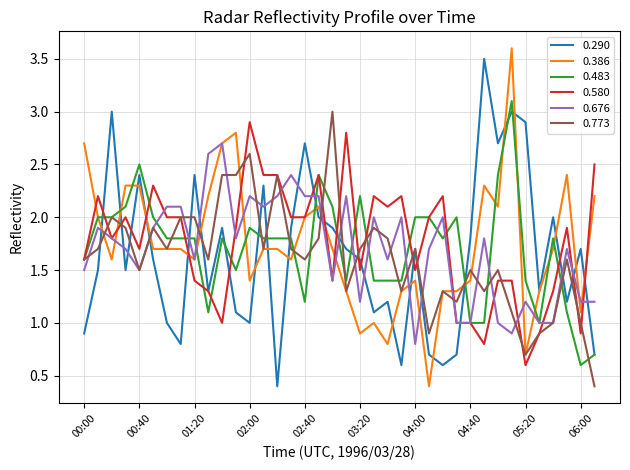

What is the greatest value displayed?

3.6